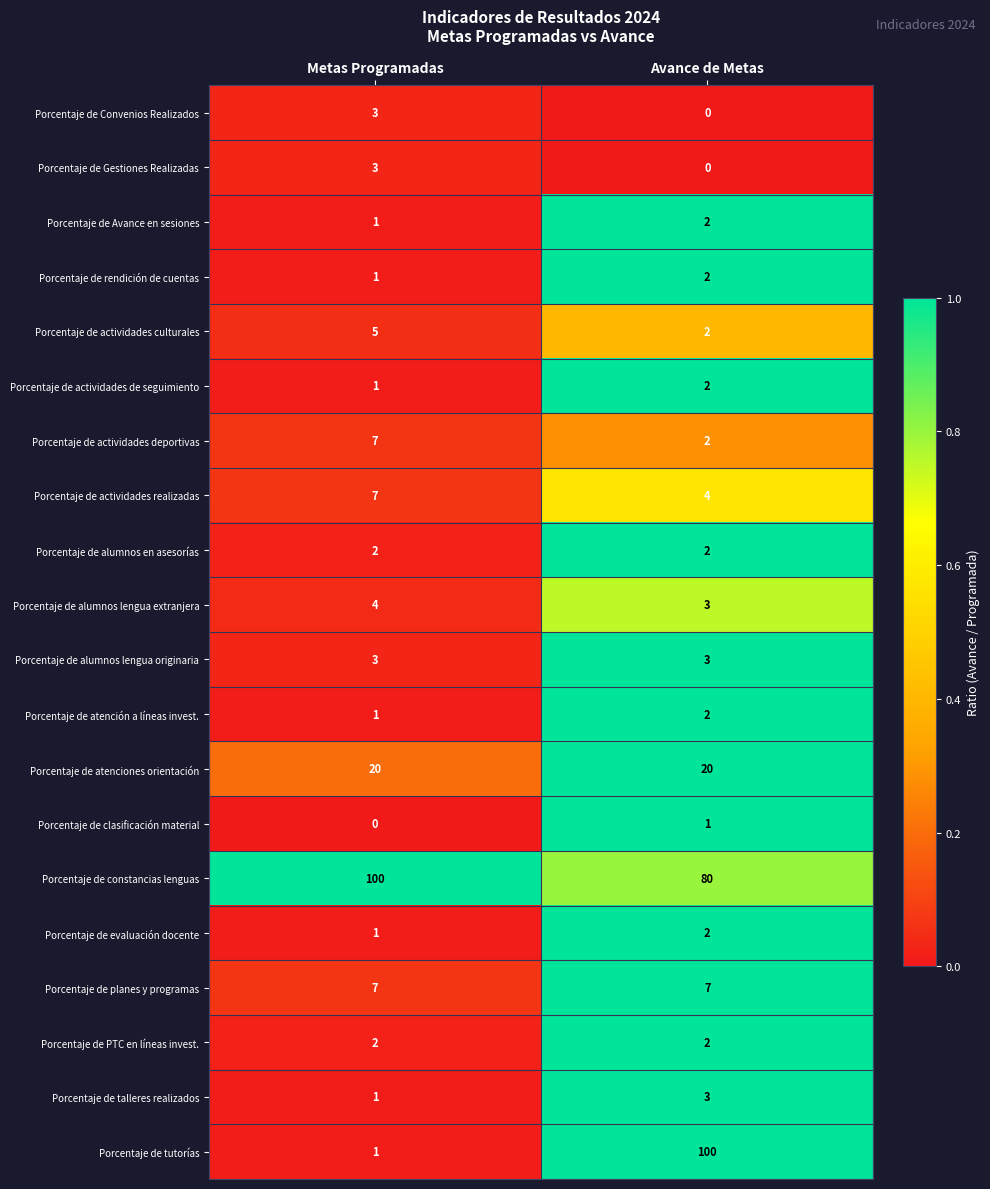

What is the difference between the Porcentaje de Convenios Realizados values at Avance de Metas and Metas Programadas?

3